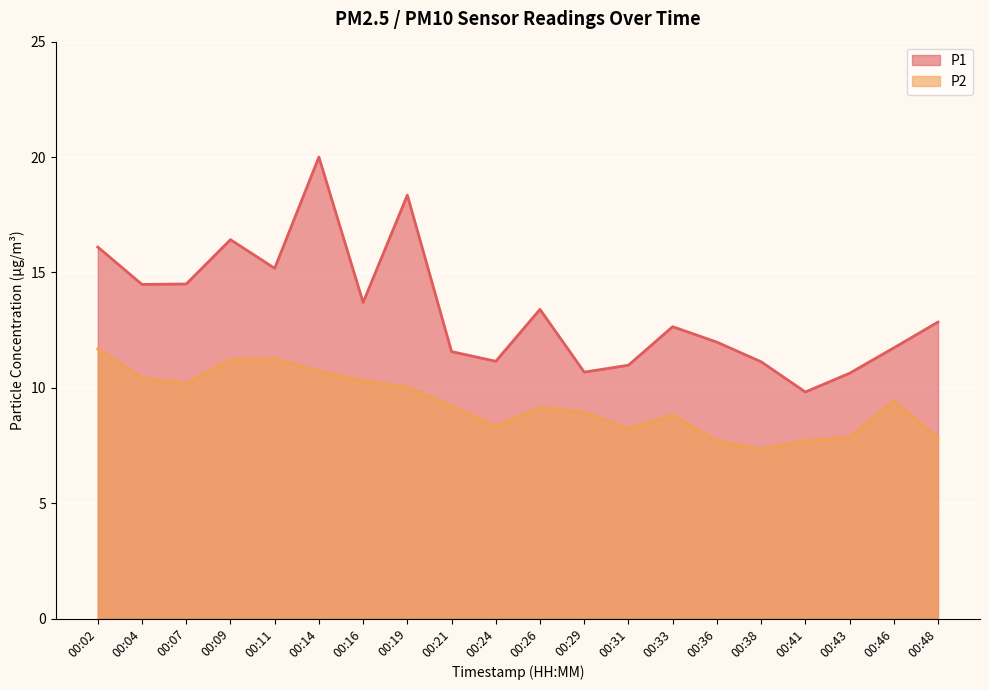

How many data points in P2 are above 9?

11